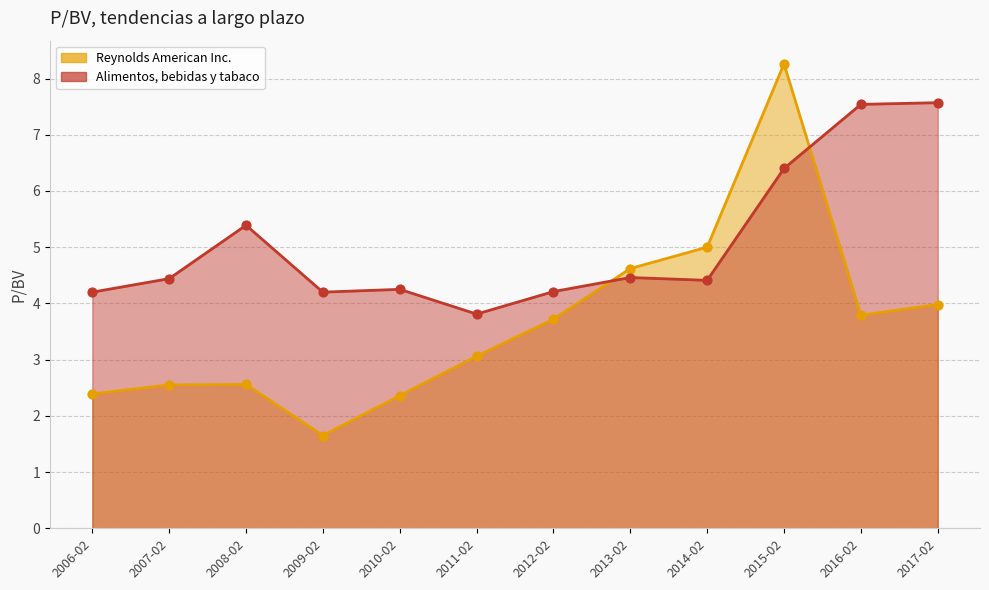

What are all the series names shown in the legend?

Reynolds American Inc., Alimentos, bebidas y tabaco